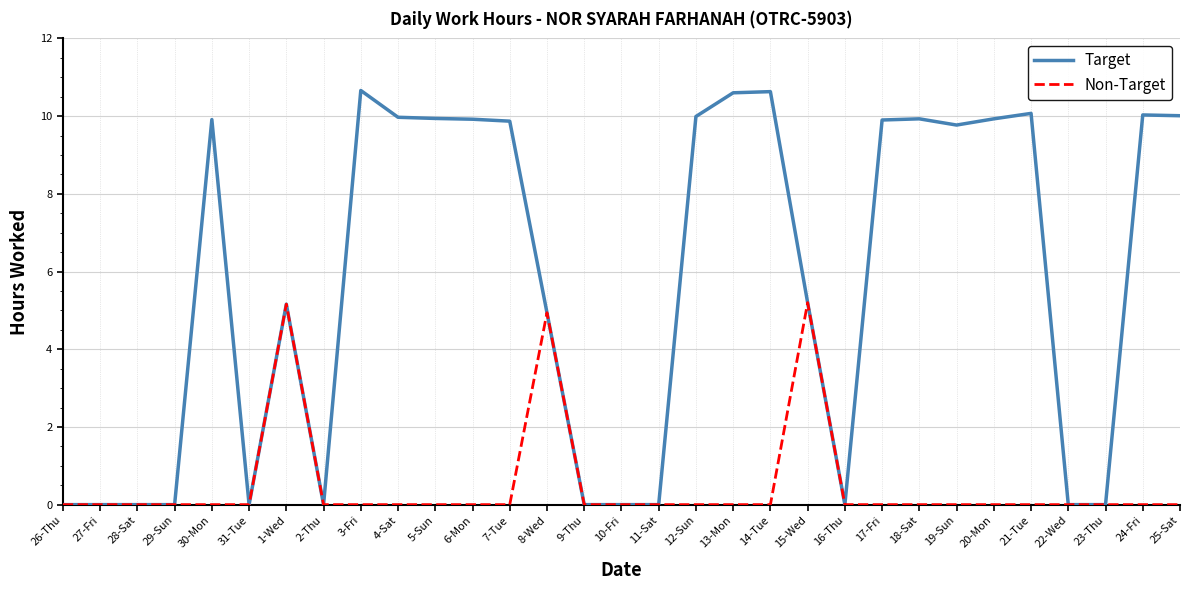

Is it true that Non-Target equals 1.7 at 23-Thu?

False